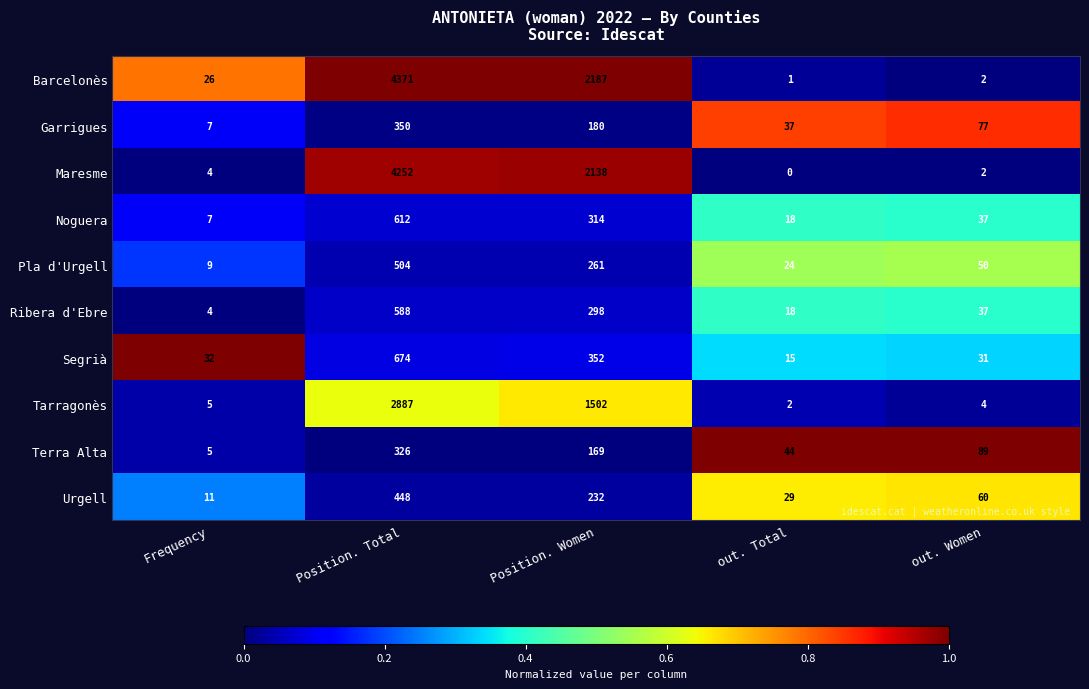

What is the difference between the highest and lowest values at Position. Women?

2018